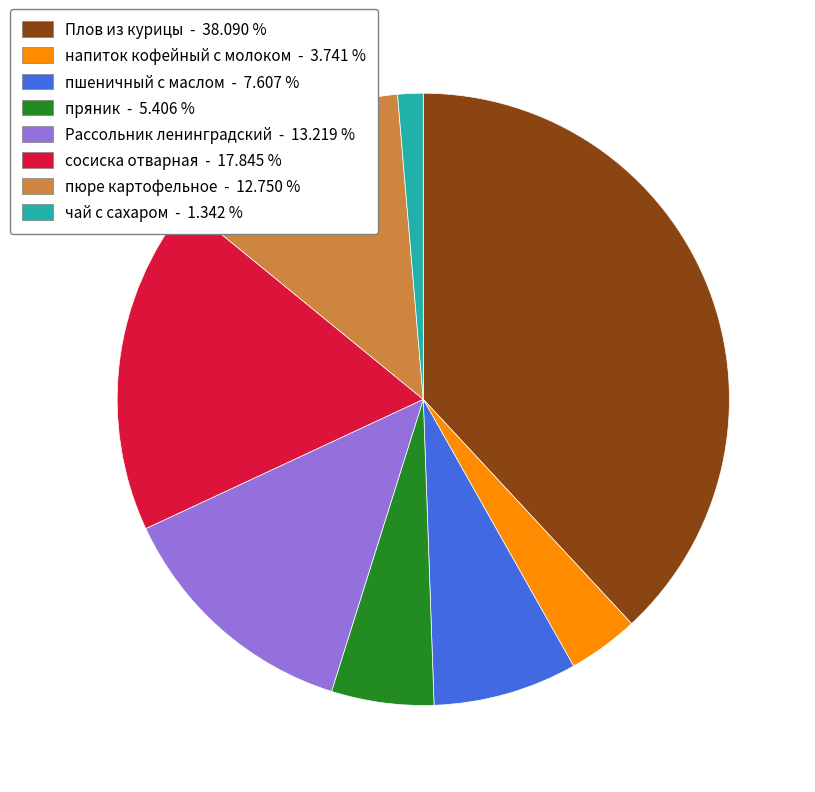

Combined, do напиток кофейный с молоком - 3.741 % and Плов из курицы - 38.090 % account for over 50%?

No